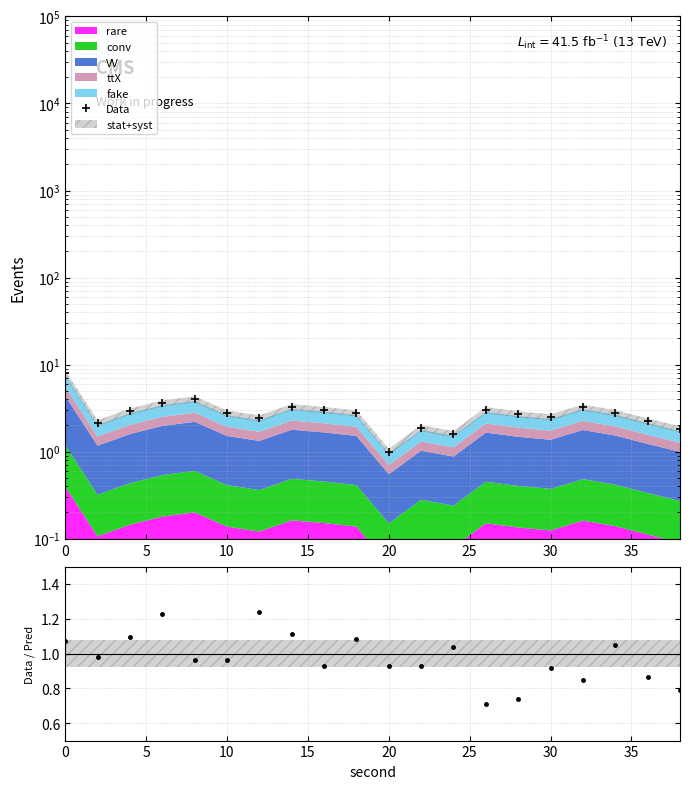

What is the sum of all Data / Pred values?

19.5